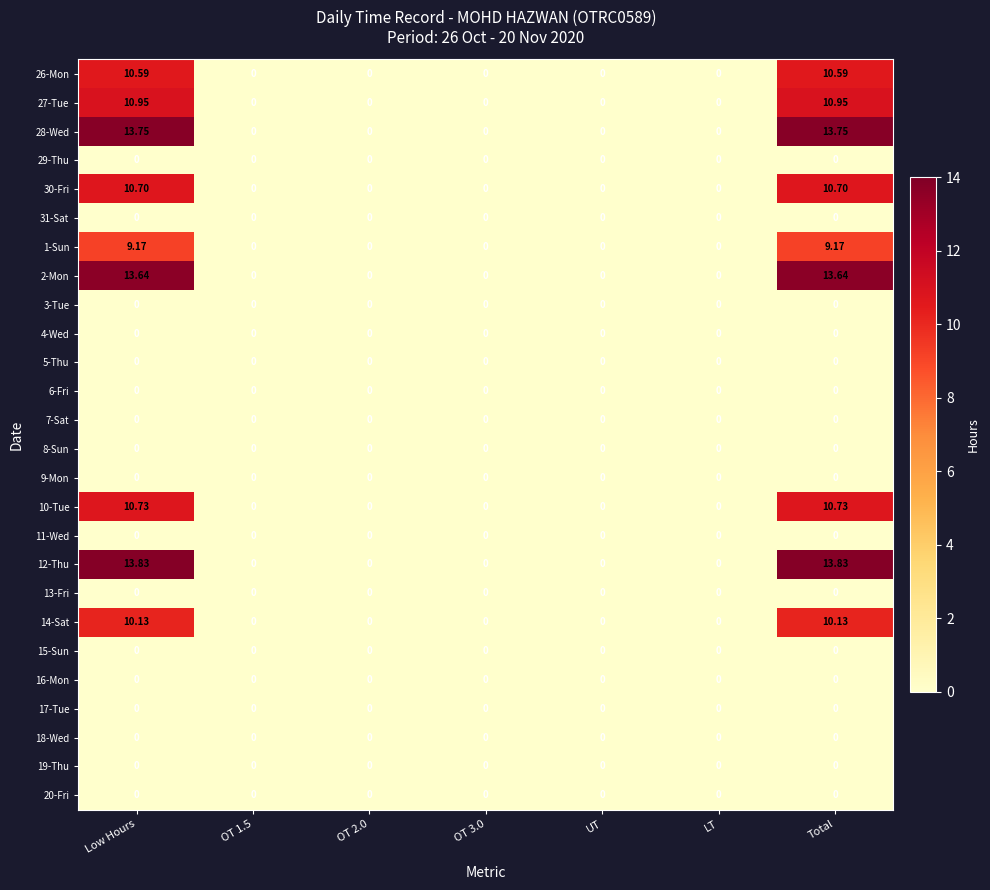

How many categories are shown in the chart?

7